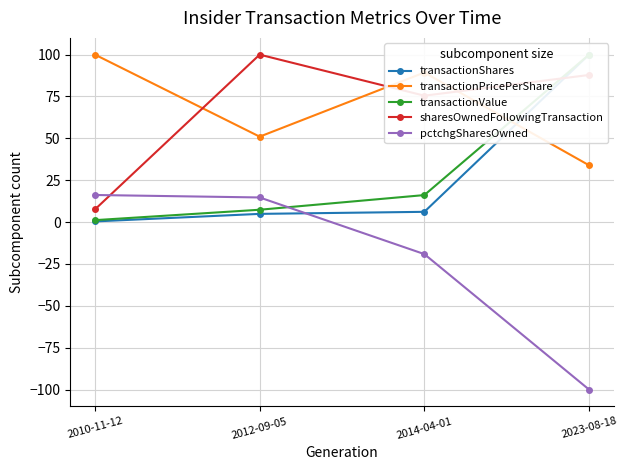

How many values in the pctchgSharesOwned series exceed 14?

2